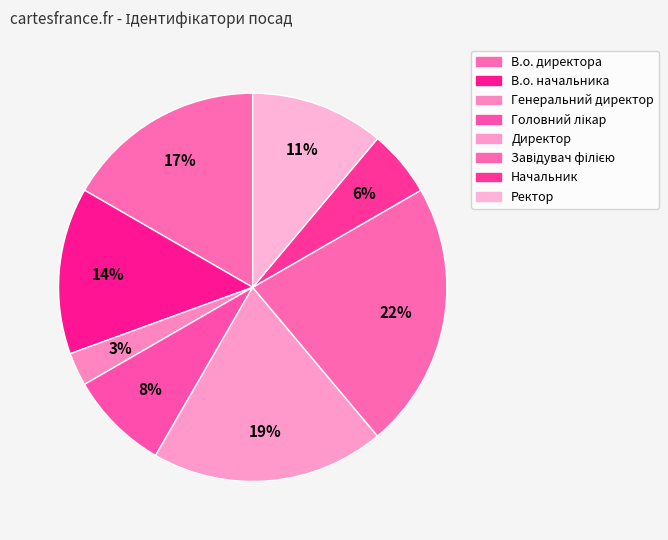

Count the number of slices in the pie.

8